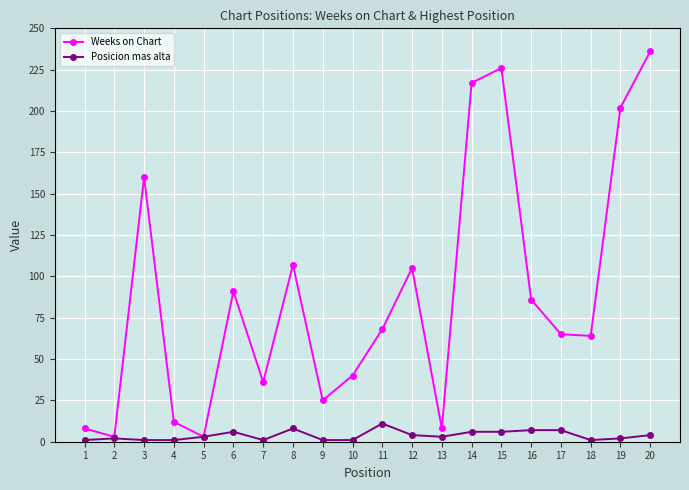

What is the maximum value shown in the chart?

236